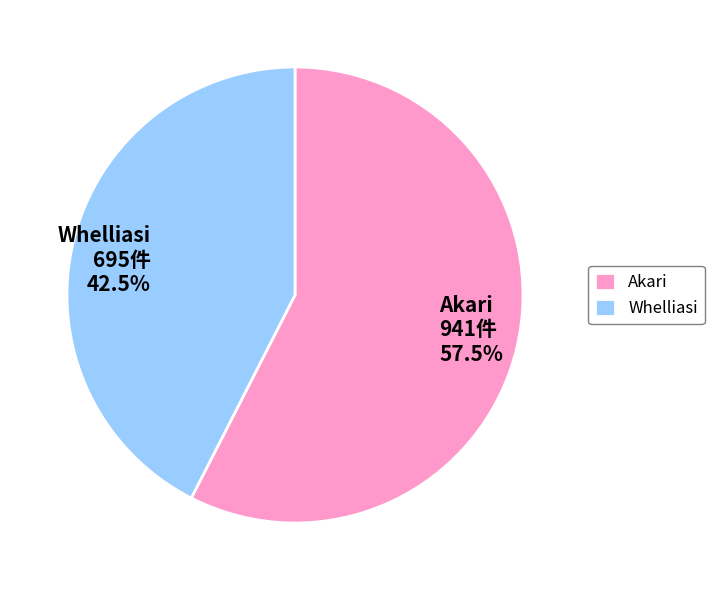

Which has a higher value, Akari or Whelliasi?

Akari